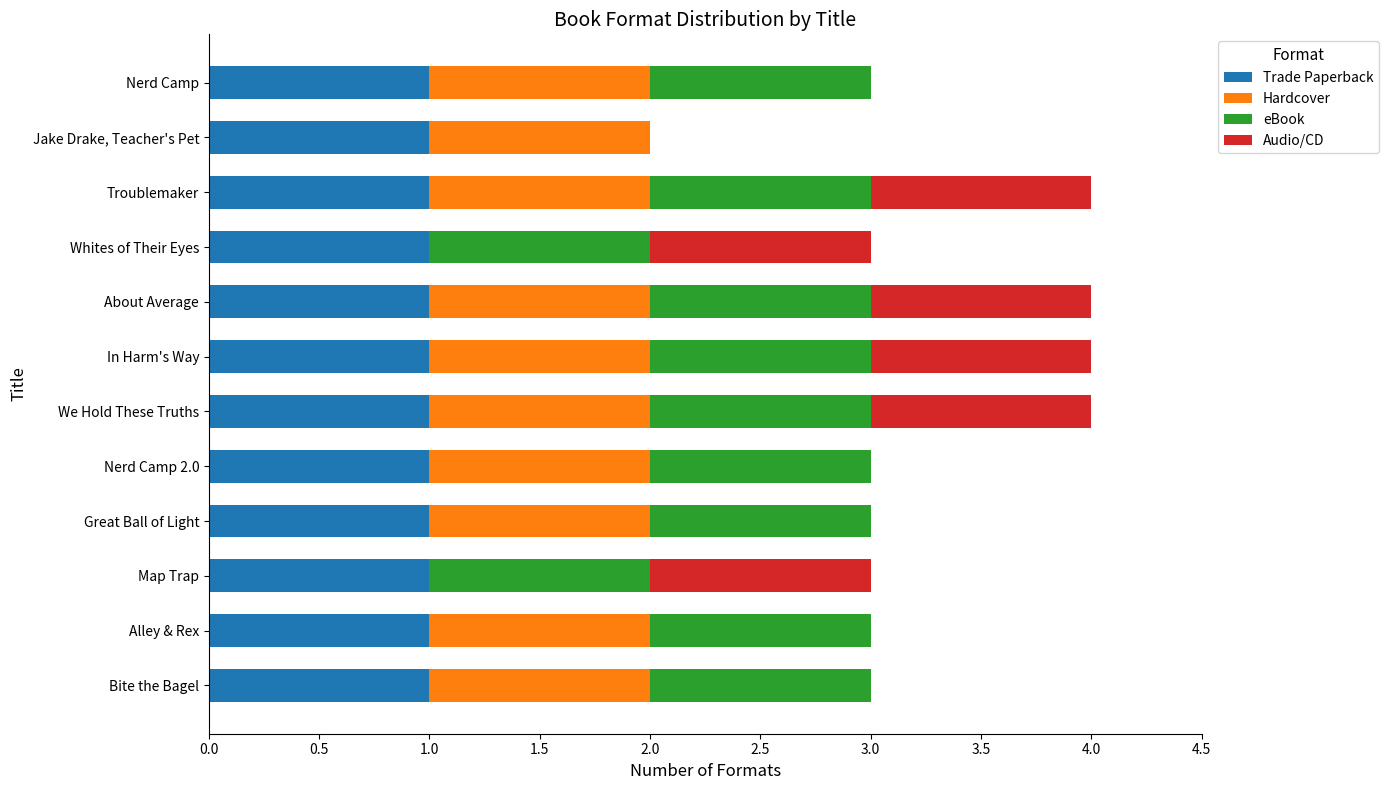

What is the total value across all series at Bite the Bagel?

3